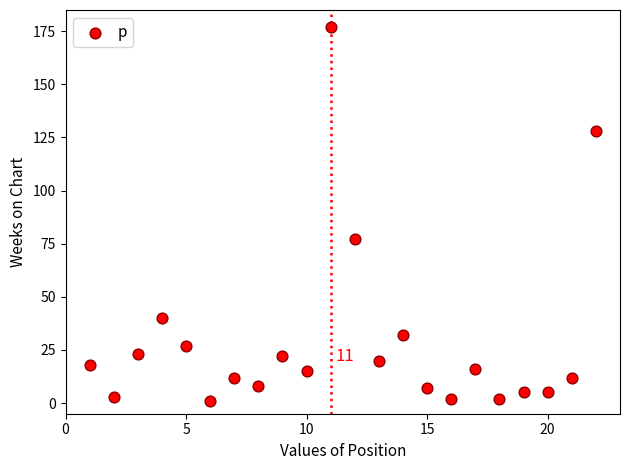

What is the range of Y values (max minus min)?

176